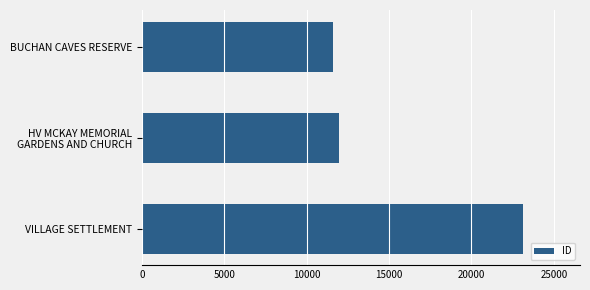

Rank the categories by value from lowest to highest.

BUCHAN CAVES RESERVE, HV MCKAY MEMORIAL
GARDENS AND CHURCH, VILLAGE SETTLEMENT